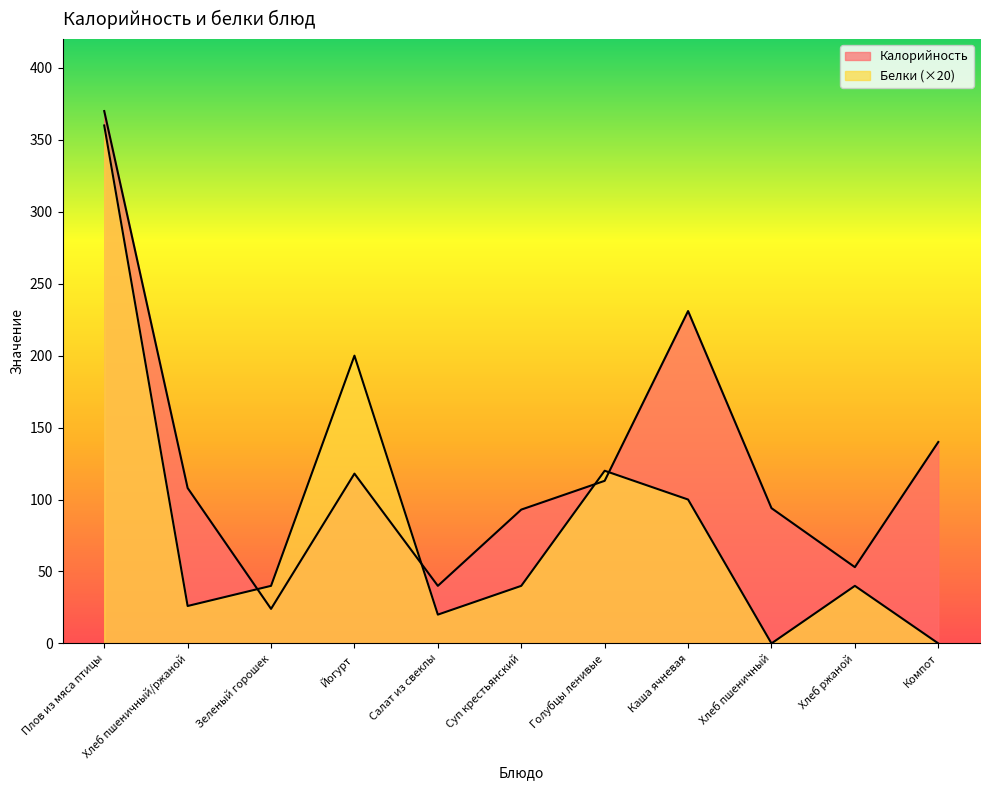

The value of Калорийность at Компот is 140. True or false?

True